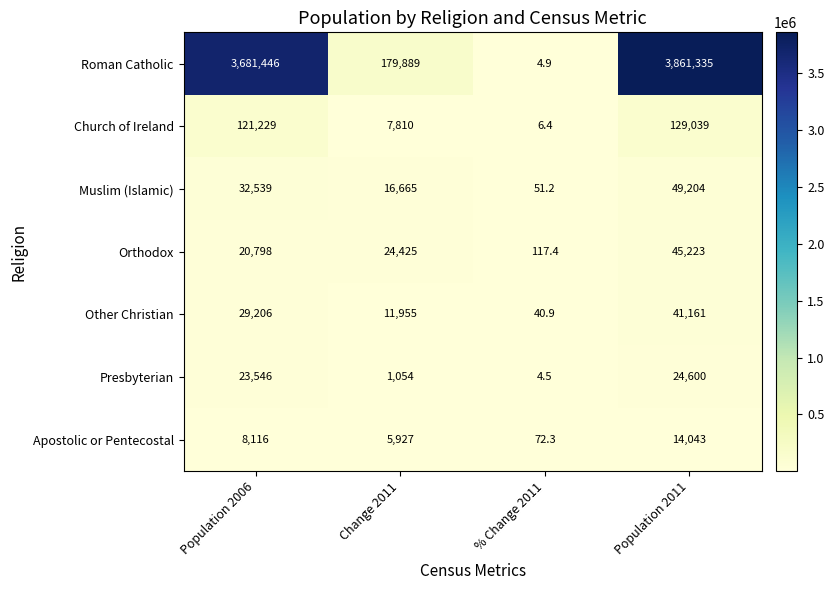

What is the approximate value of Muslim (Islamic) at Population 2006?

32539.0